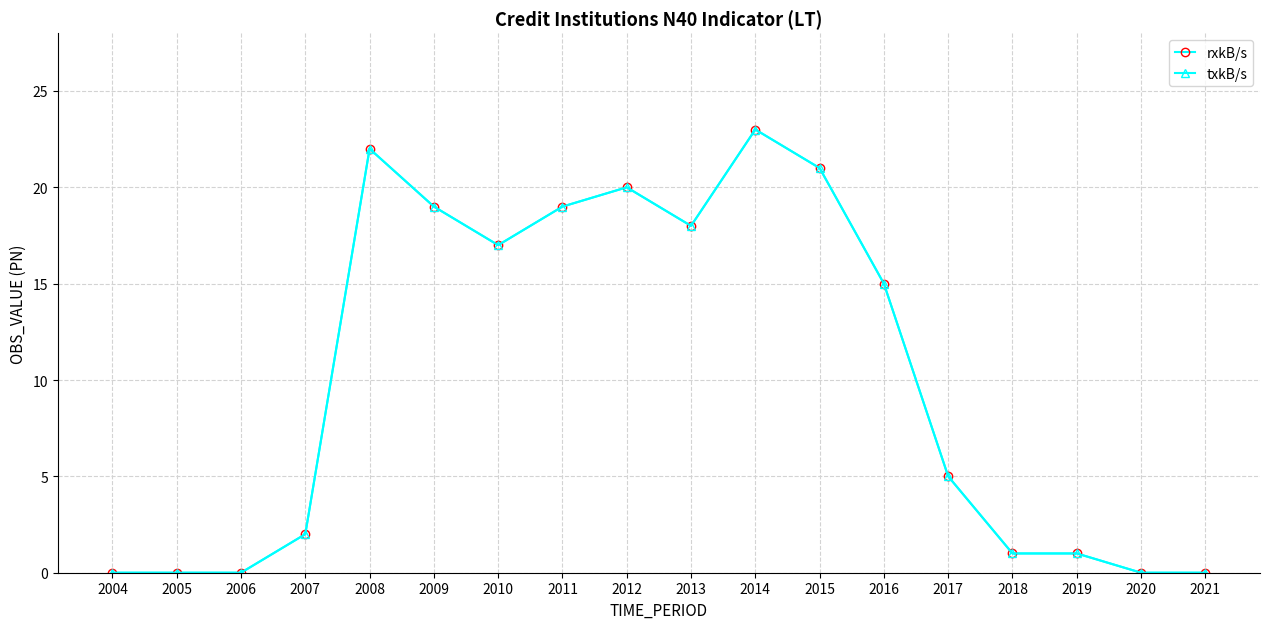

Is the value of txkB/s at 2011 greater than the value of rxkB/s at 2008?

No